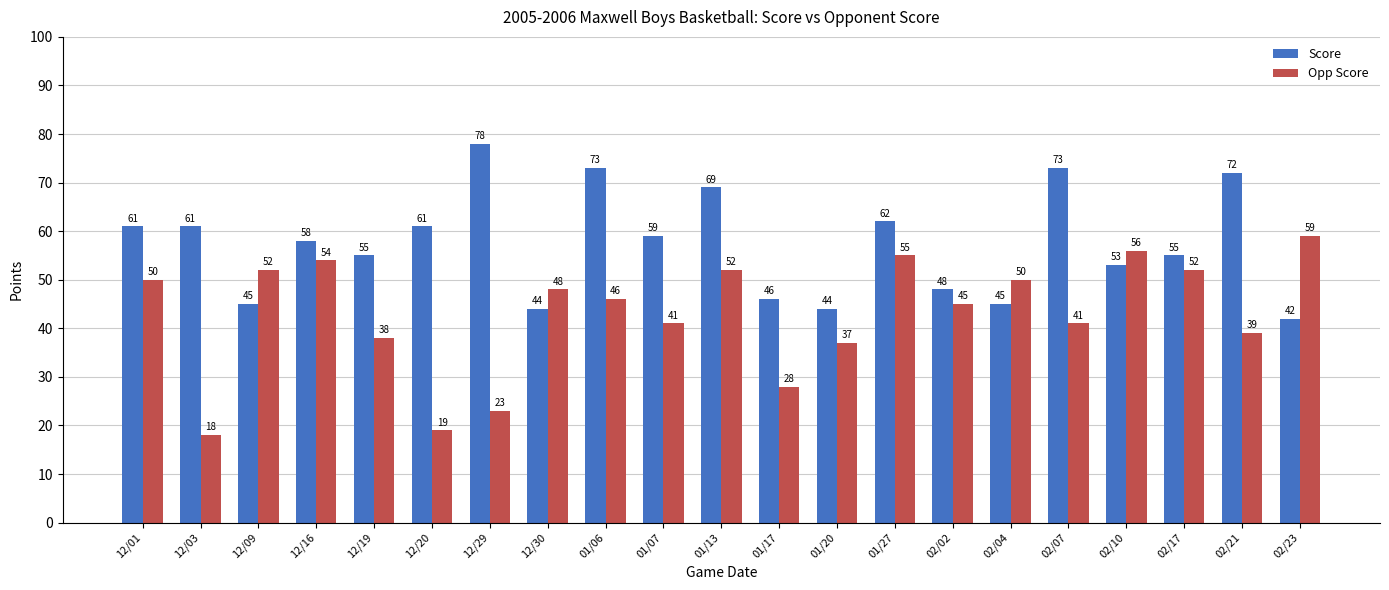

What is the minimum value shown in the chart?

18